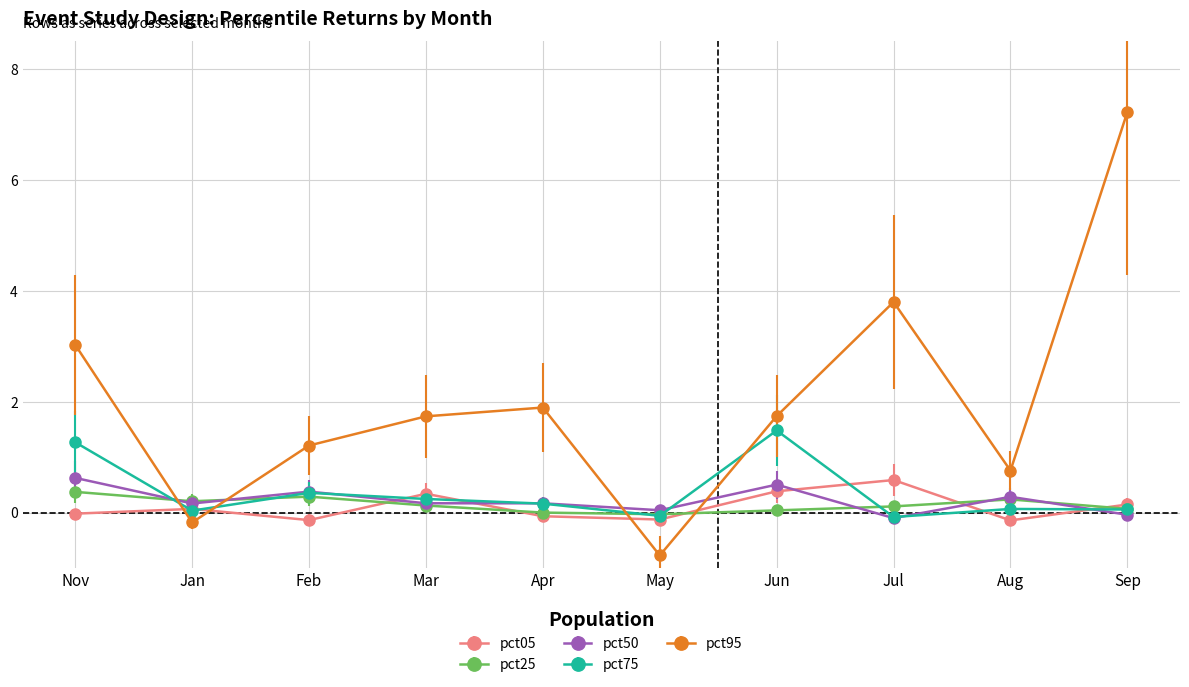

Which series has the largest total across all categories?

pct95